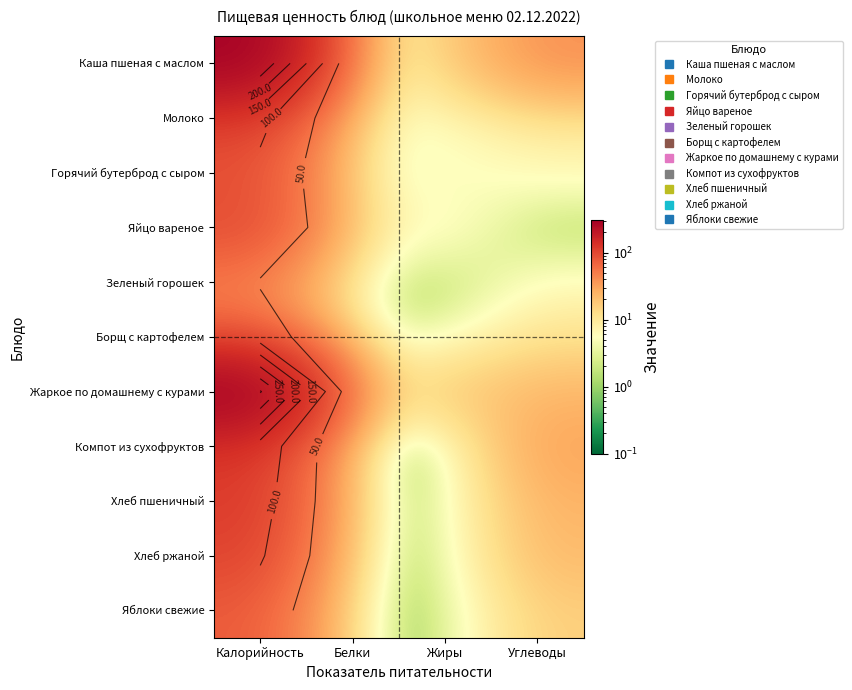

What is the average value of the Яблоки свежие series?

23.7